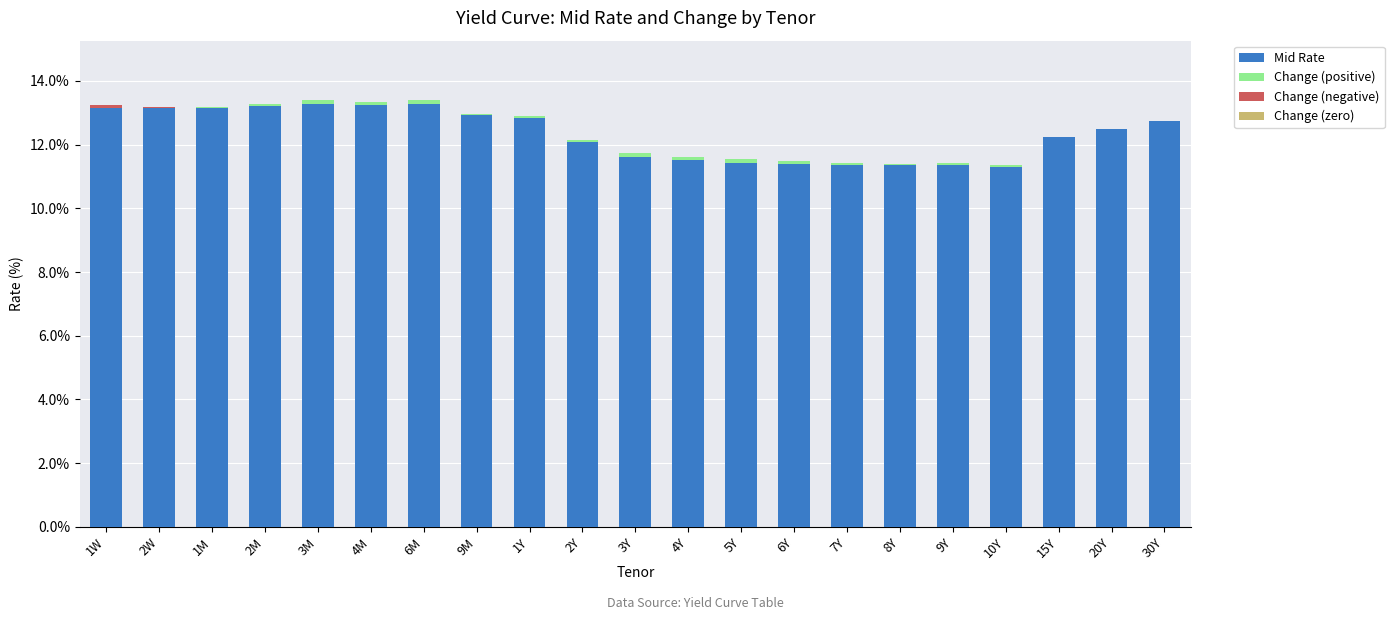

Is the value of Mid Rate at 1Y greater than the value of Change at 4M?

Yes